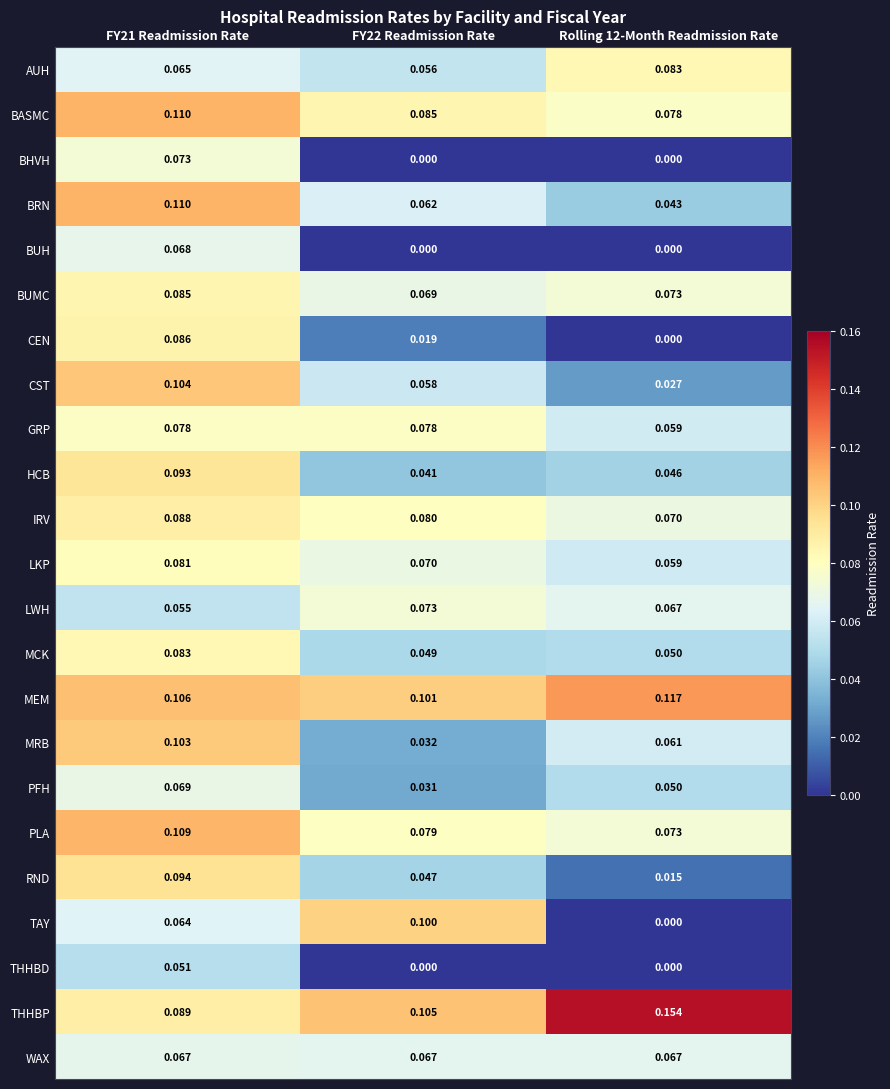

Between FY22 Readmission Rate and Rolling 12-Month Readmission Rate, which series saw the biggest shift?

TAY